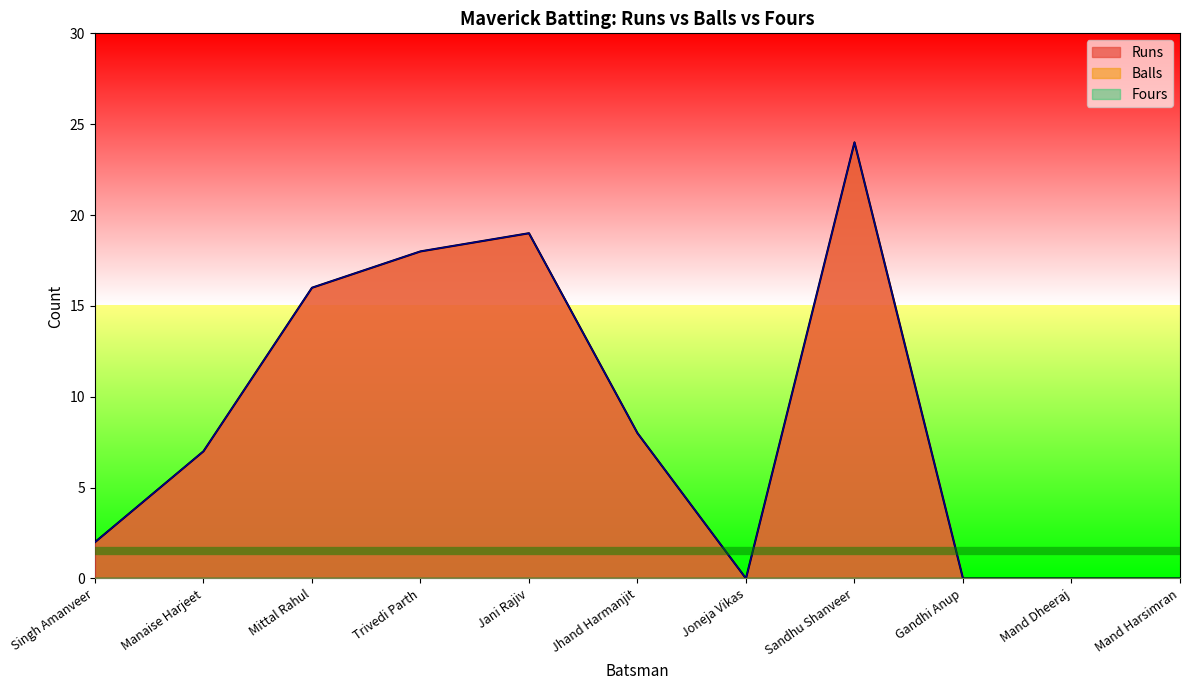

What is the maximum value for Balls?

24